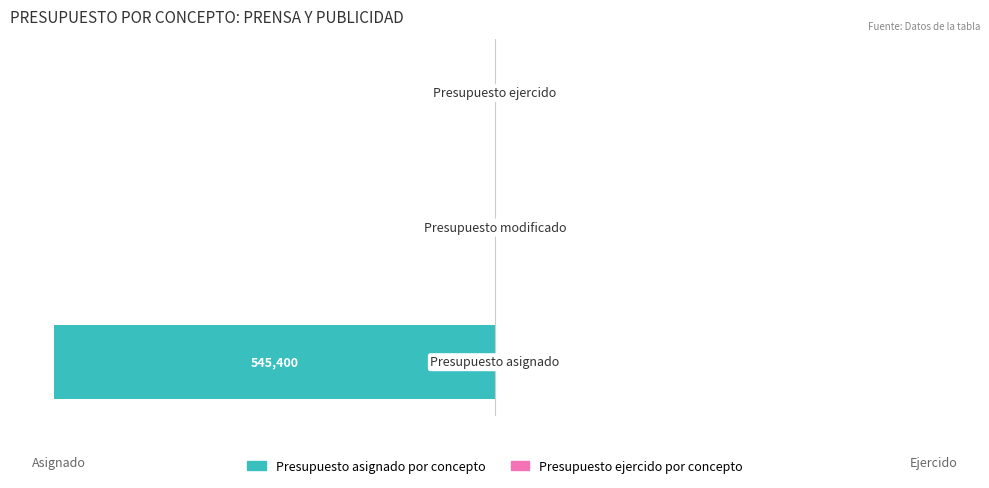

How many values are between -100 and 0?

3